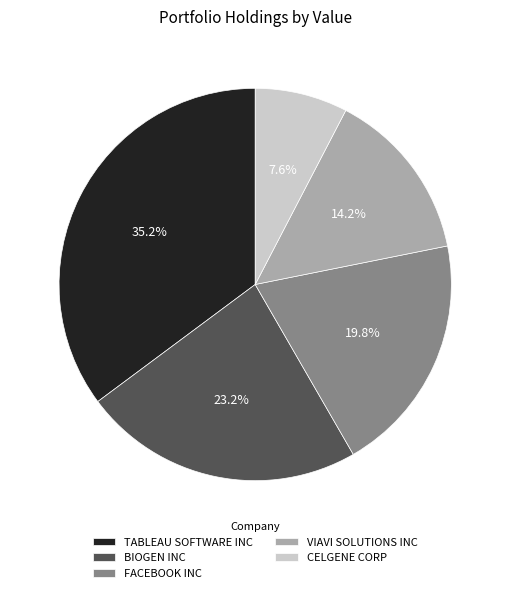

What percentage is the VIAVI SOLUTIONS INC slice, to the nearest percent?

14%